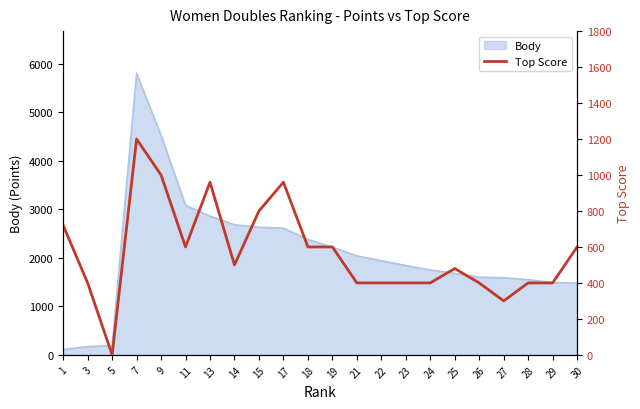

How many interior local peaks (higher than both neighbors) does the data have?

4